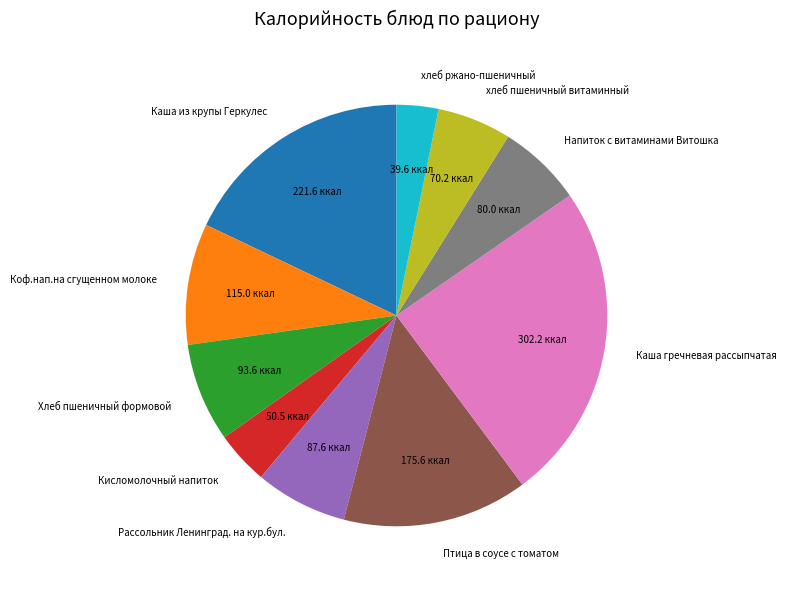

Count the number of slices in the pie.

10